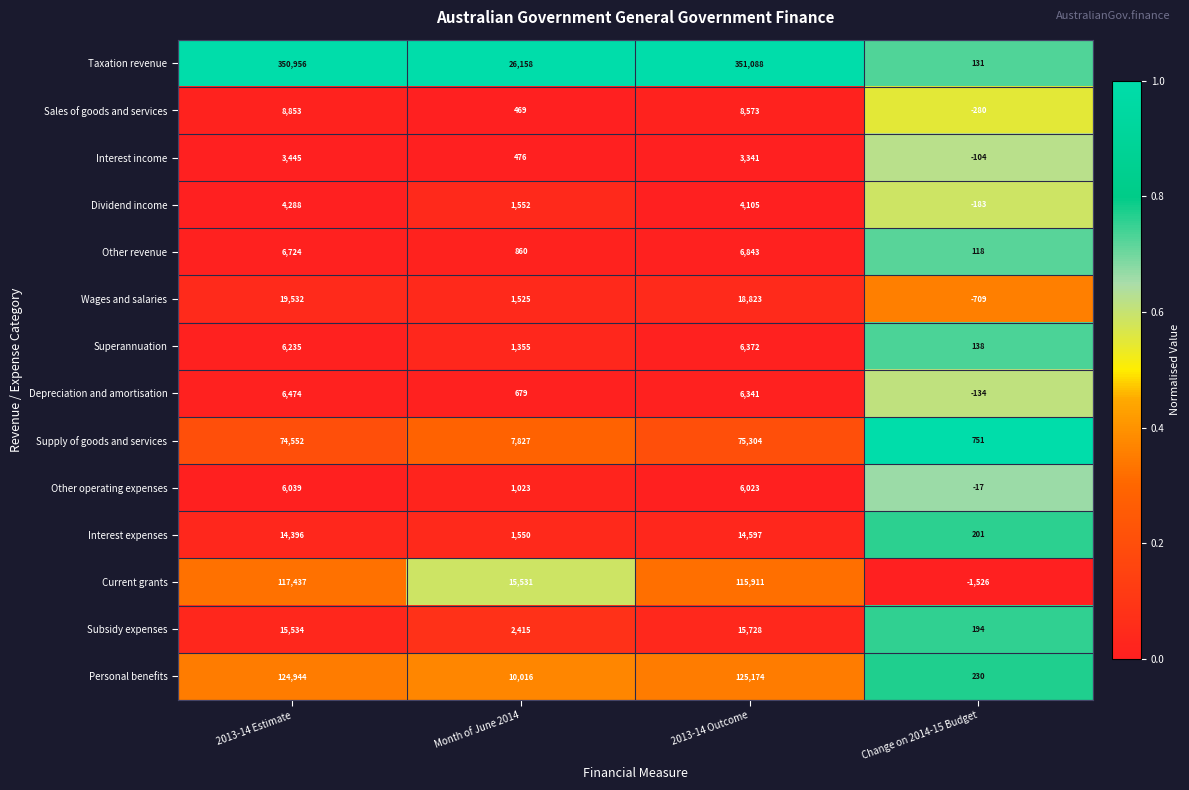

How many series are shown in this chart?

14